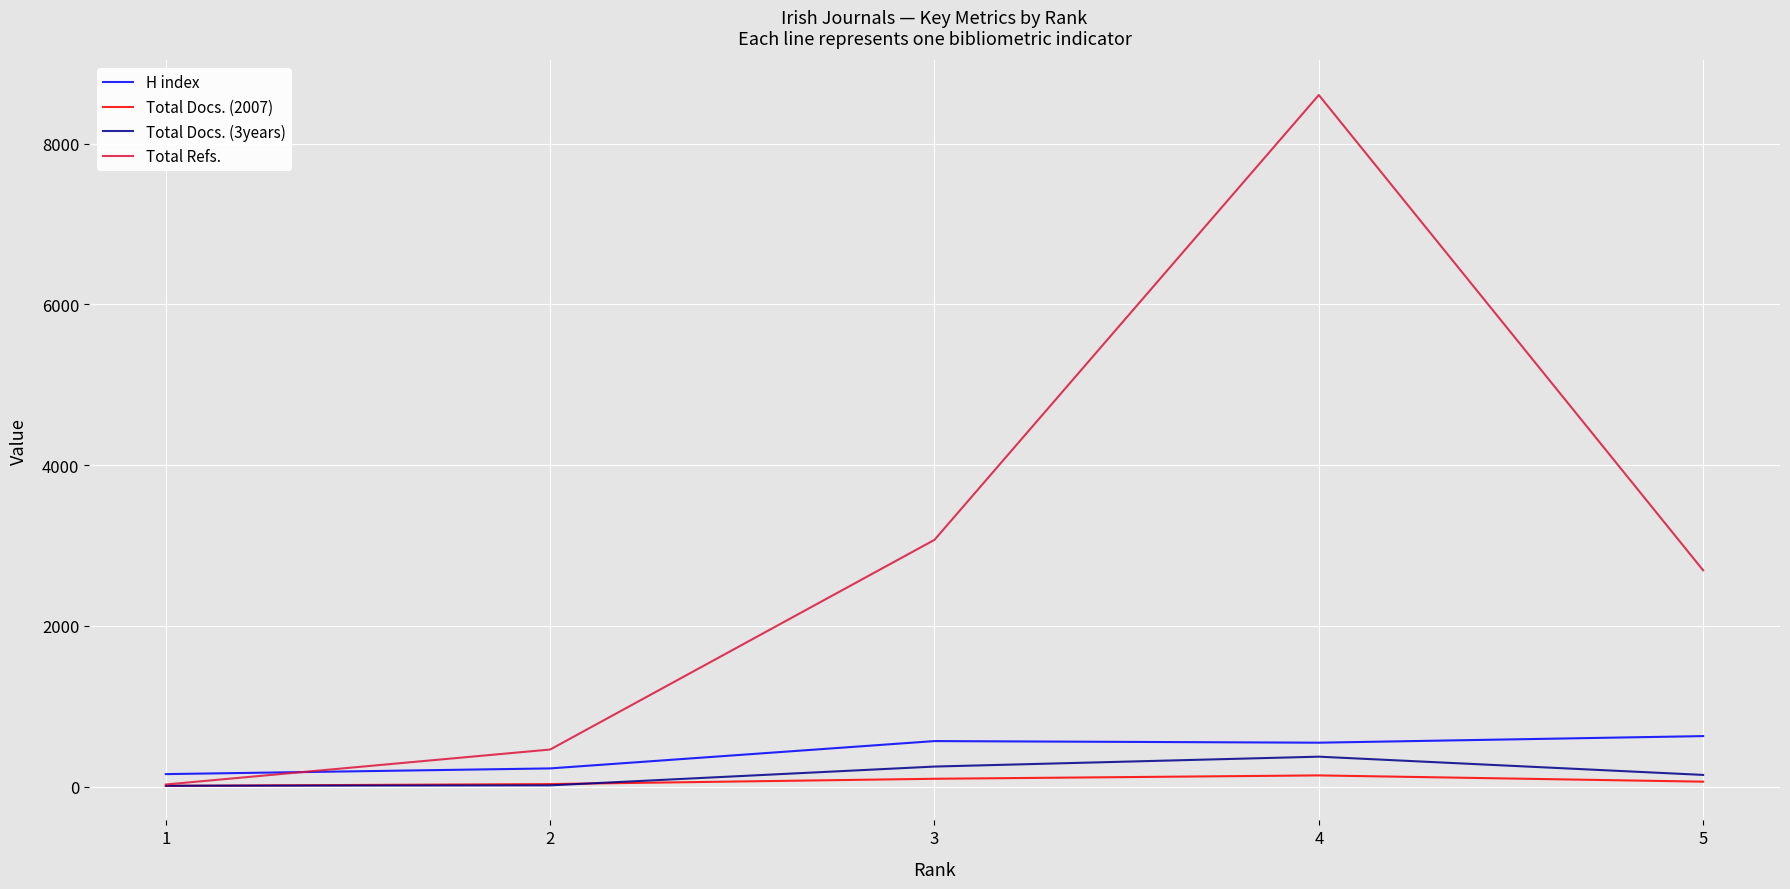

What is the difference between the maximum and minimum values in the H index series?

473